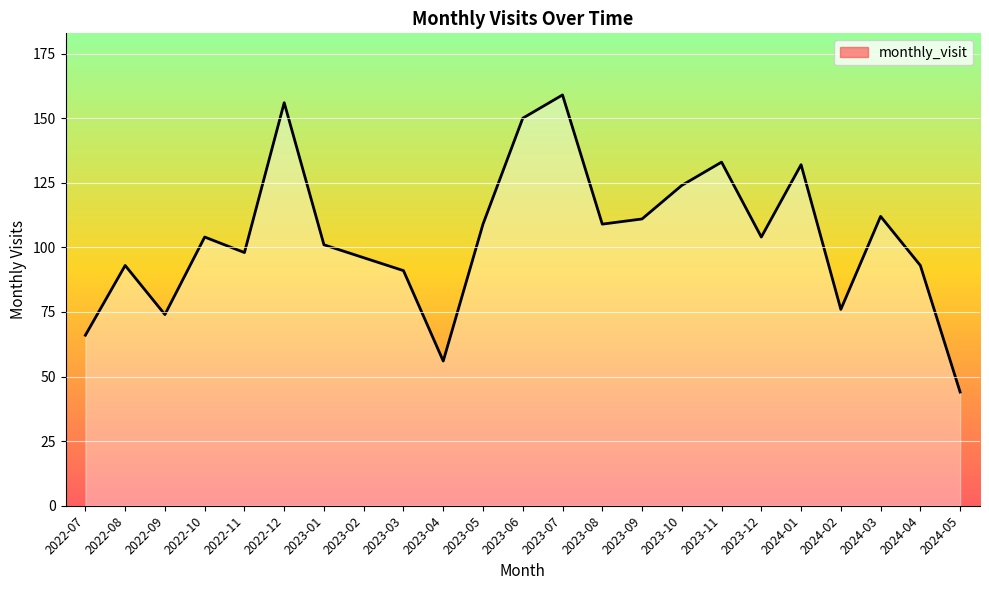

What is the minimum value shown in the chart?

44